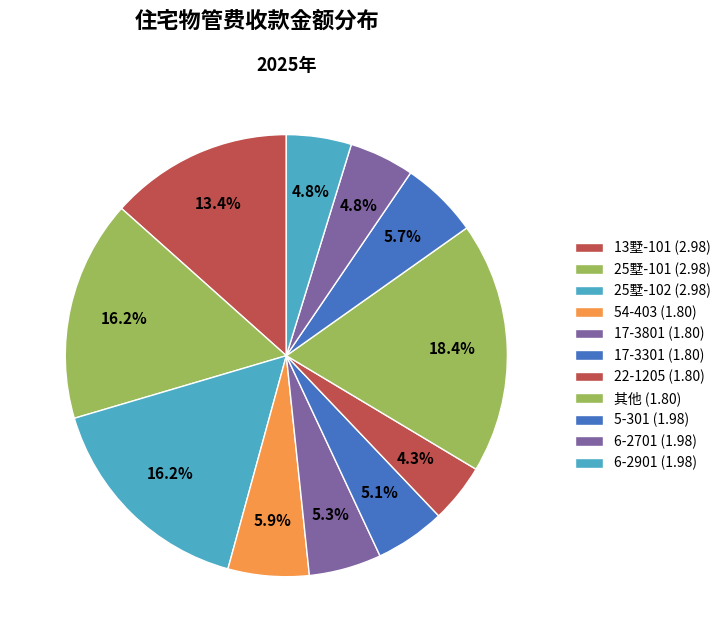

How many segments does this pie chart have?

11